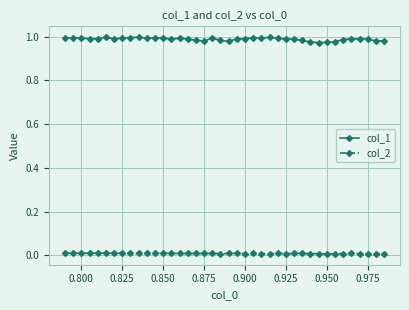

True or false: col_2 and col_1 intersect in this chart.

False